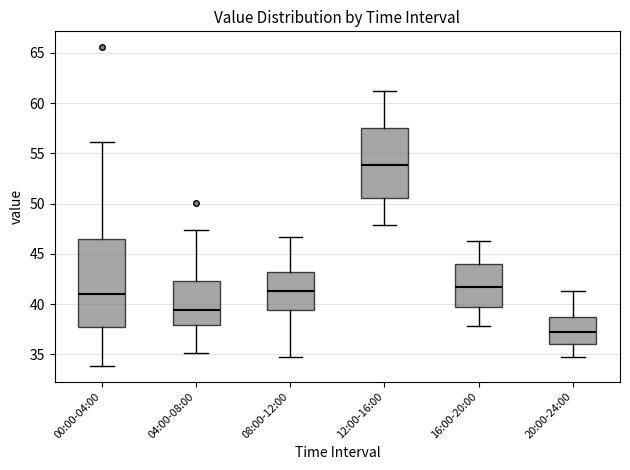

Reading left to right, transcribe this box plot: for each box, give where its median line is, the range the box spans, and where its two whiskers end, as read against the y-axis. The values are not printed on the chart, so give them approximately, as read against the axis.

00:00-04:00: median 41.0, box 37.5 to 46.5, whiskers 34.0 to 56.0
04:00-08:00: median 39.5, box 38.0 to 42.5, whiskers 35.0 to 47.5
08:00-12:00: median 41.5, box 39.5 to 43.0, whiskers 35.0 to 46.5
12:00-16:00: median 54.0, box 50.5 to 57.5, whiskers 48.0 to 61.0
16:00-20:00: median 42.0, box 39.5 to 44.0, whiskers 38.0 to 46.5
20:00-24:00: median 37.5, box 36.0 to 39.0, whiskers 34.5 to 41.5